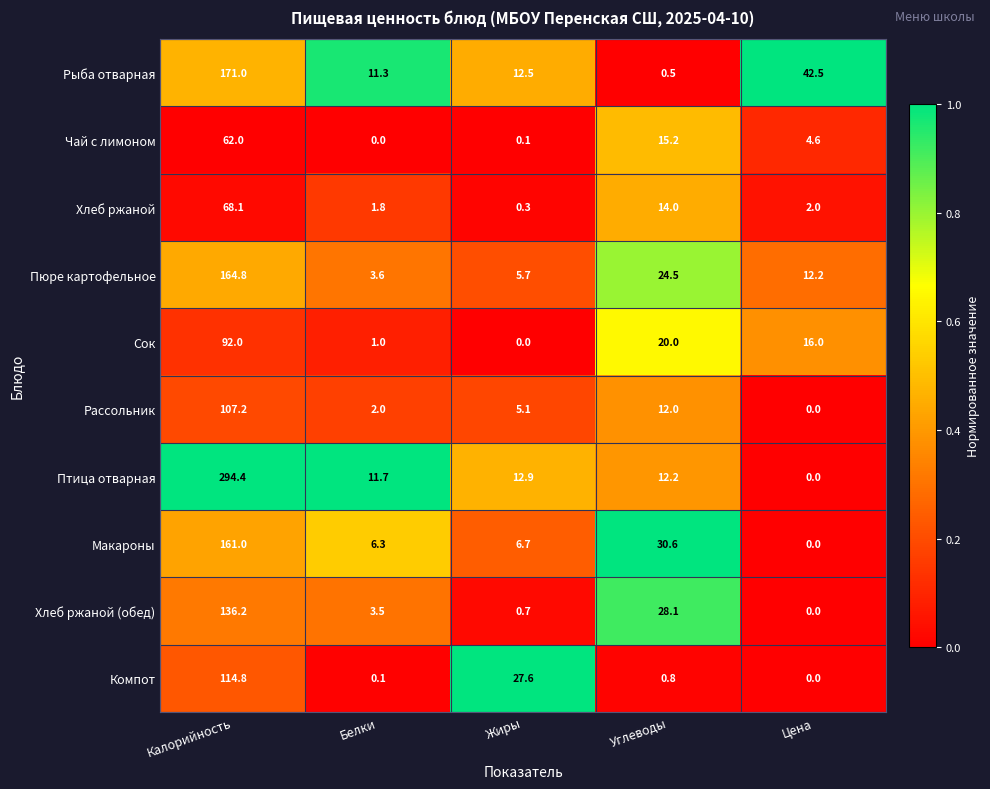

At which category is the sum across all series the highest?

Калорийность